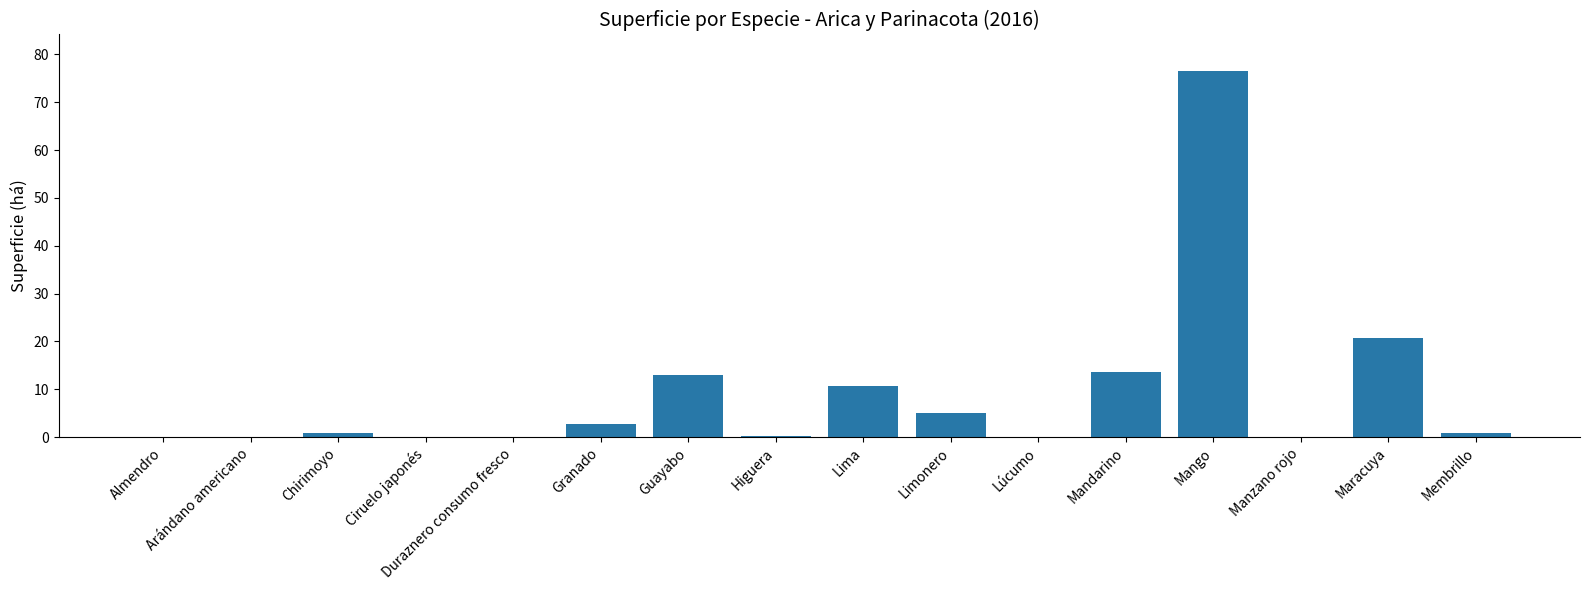

What is the change in value from Granado to Guayabo?

+10.3